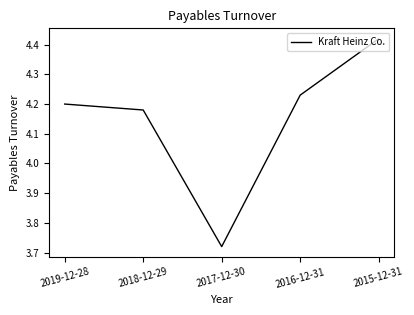

Where does the data first go above 4?

2019-12-28